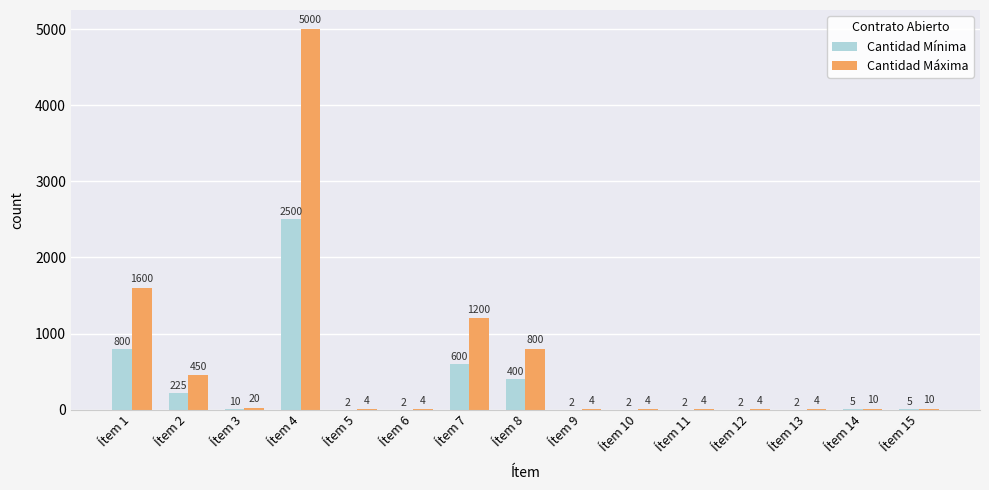

Are the bars grouped side by side (vs. stacked)?

Yes